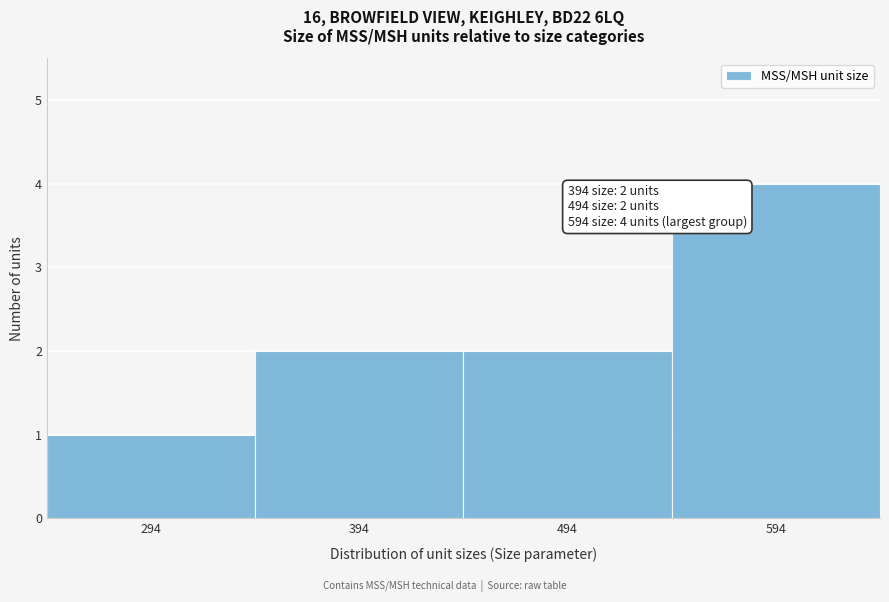

Which range on the x-axis has the tallest bar?

544 to 644